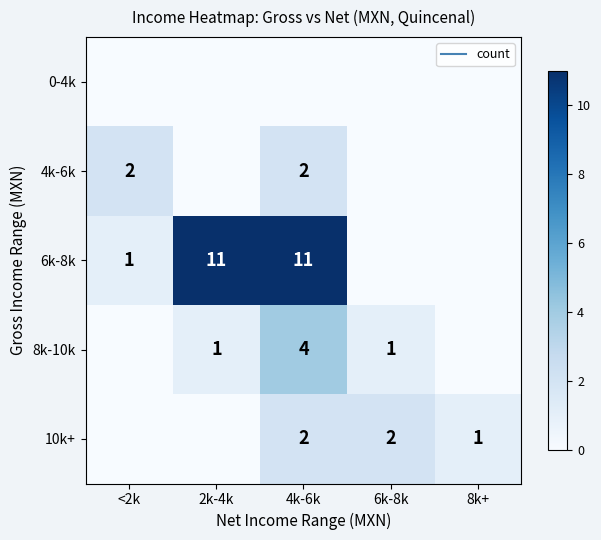

List the series in order of their peak value, highest first.

6k-8k, 8k-10k, 4k-6k, 10k+, 0-4k